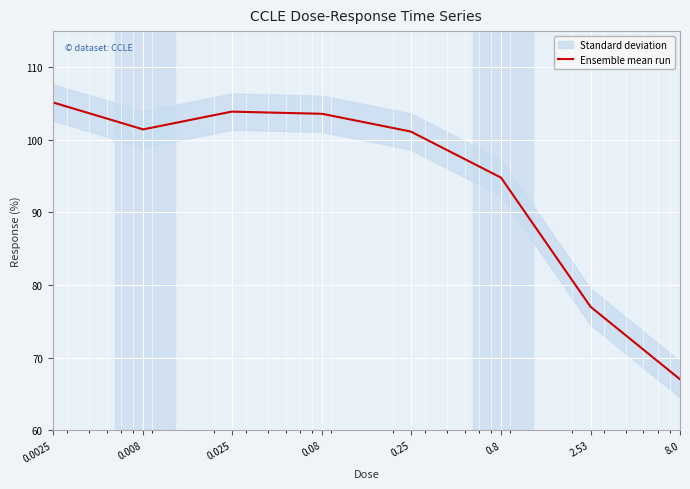

What is the sum of the values at 0.025 and 0.25?

205.1